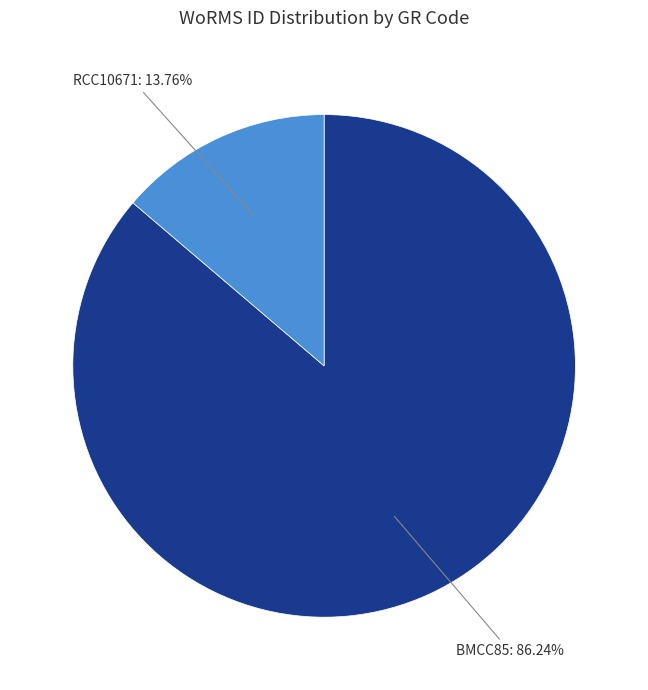

What is the ratio of the value at BMCC85 to the value at RCC10671?

6.3